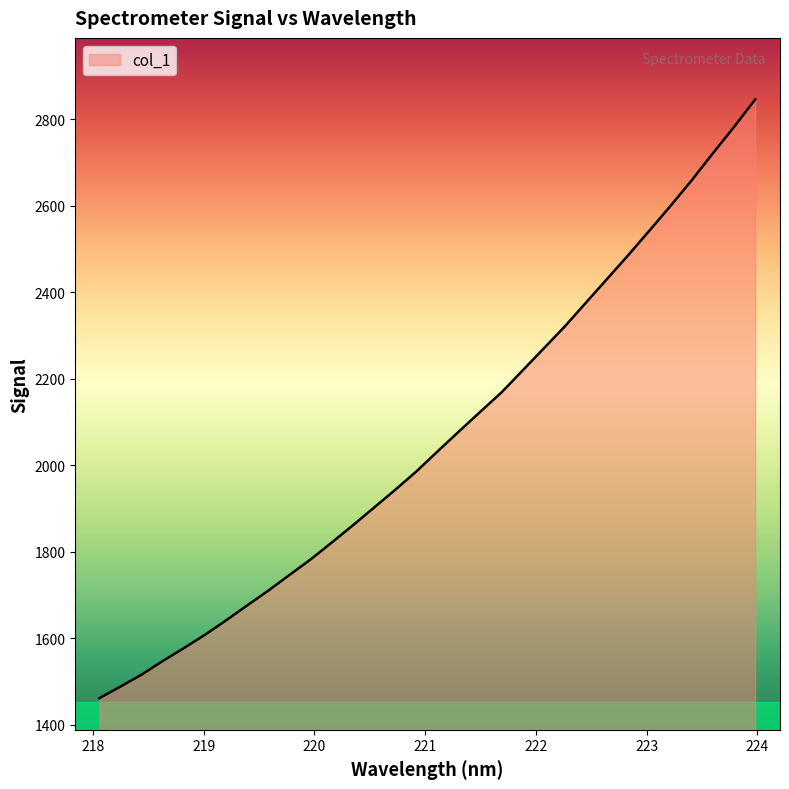

What is the smallest value displayed?

1461.4